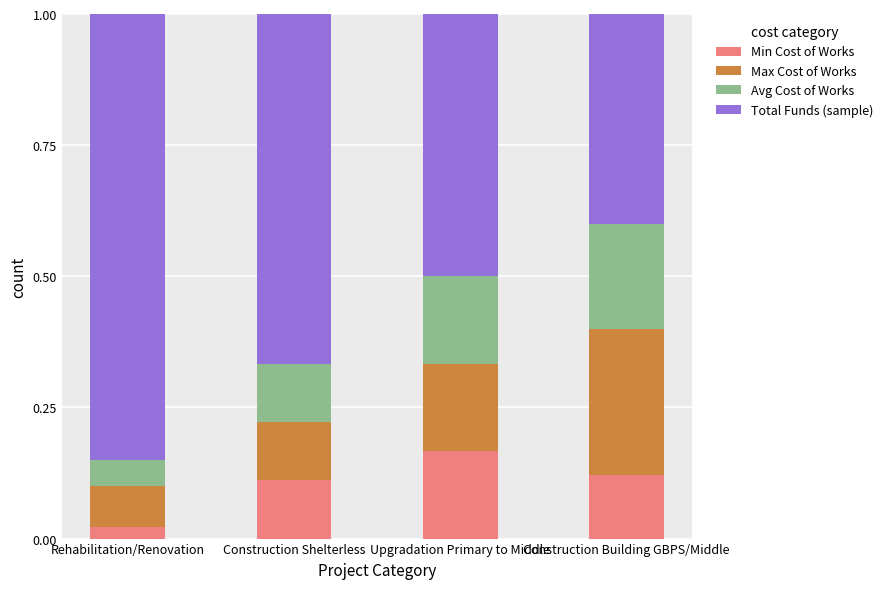

How many Min Cost of Works values are between 0 and 1?

4